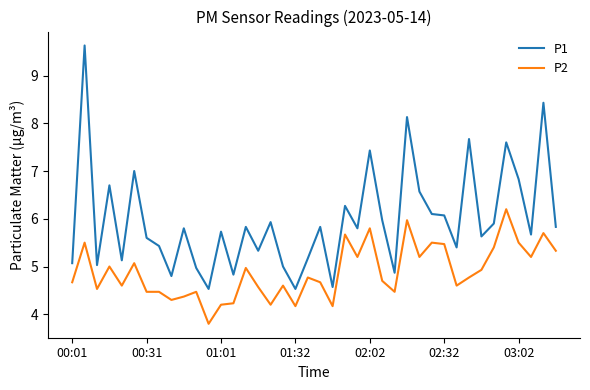

Which series has the largest total across all categories?

P1